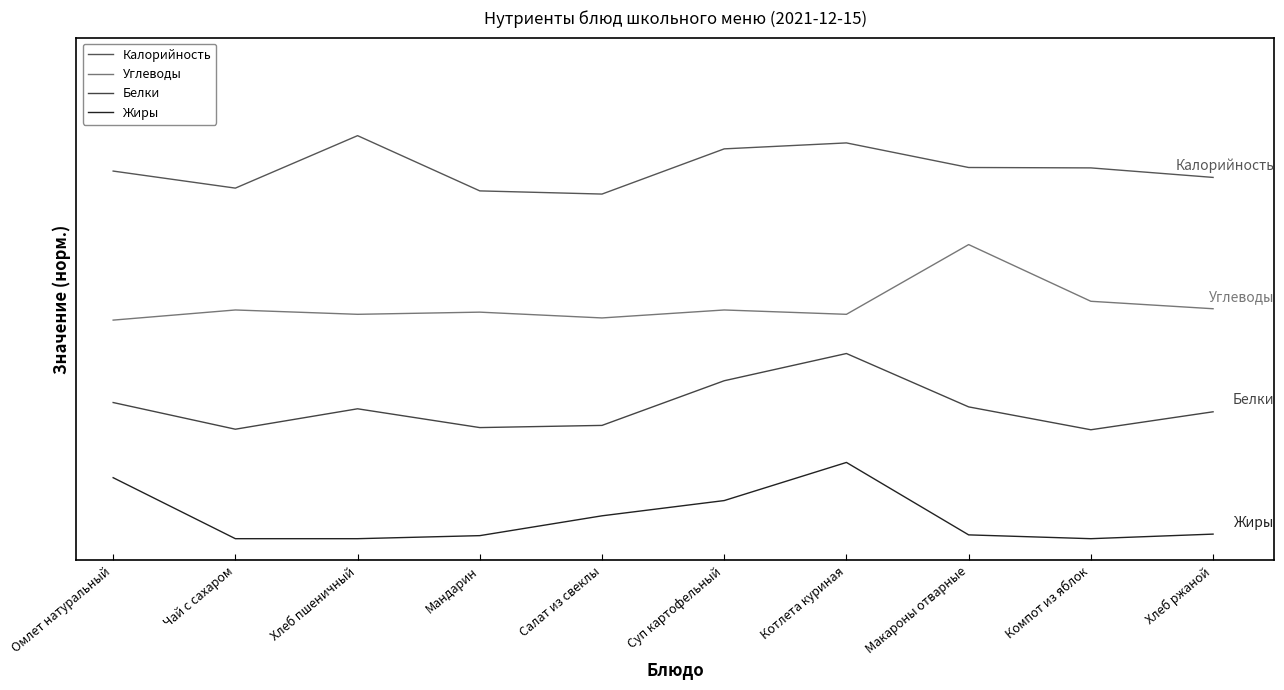

Reading left to right, transcribe all the data shown in this chart.

Калорийность: 168.7	160.9	185.0	159.6	158.2	178.9	181.7	170.4	170.2	165.8
Углеводы: 100.3	105.0	103.0	104.0	101.3	105.0	103.0	135.0	109.0	105.6
Белки: 62.5	50.2	59.6	51.0	52.0	72.5	85.0	60.5	50.0	58.2
Жиры: 28.0	0.0	0.0	1.4	10.5	17.5	35.0	1.8	0.0	2.1